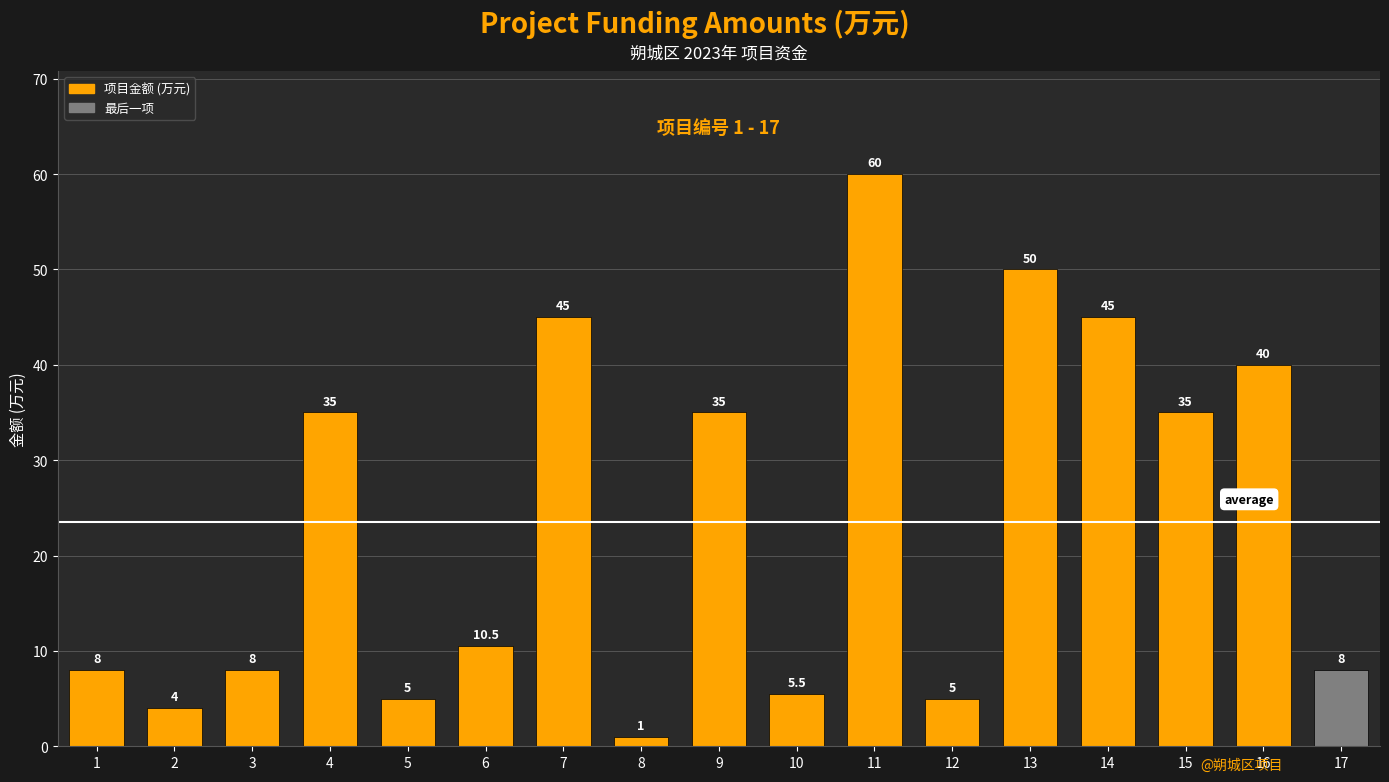

How many bars are there in total?

17